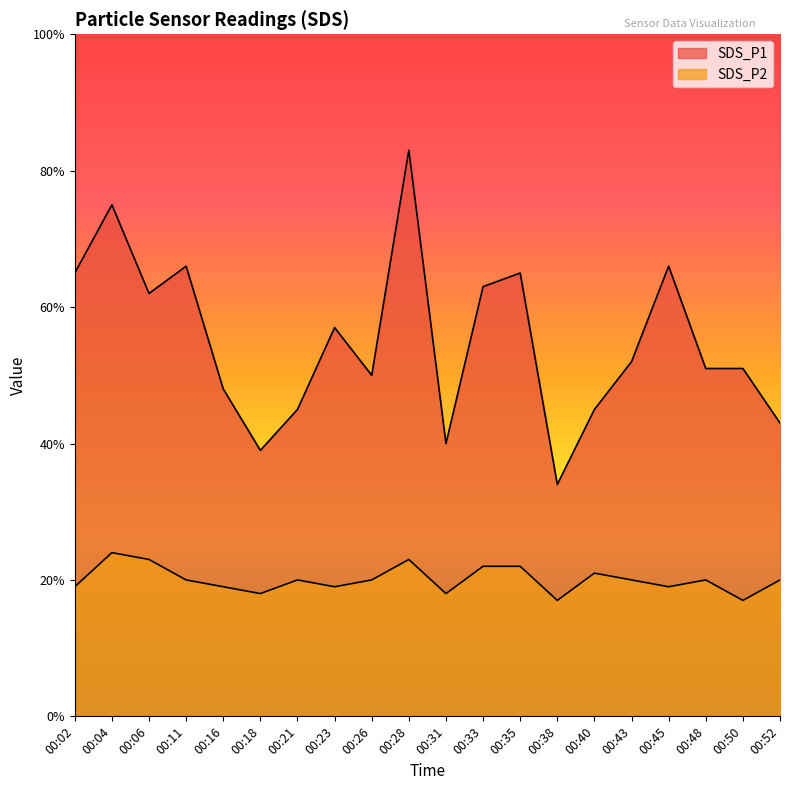

True or false: SDS_P2 and SDS_P1 cross at least once.

False